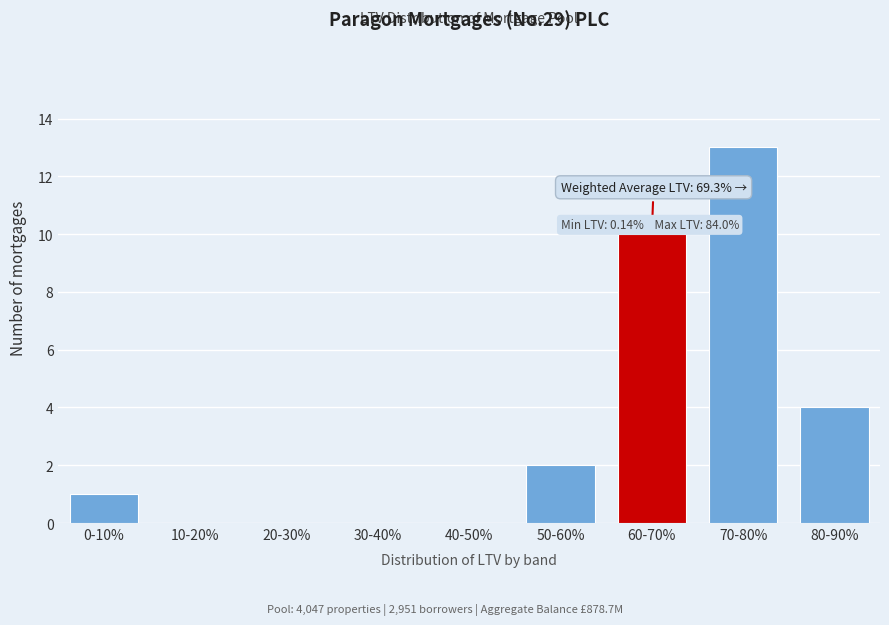

Reading right to left, list all the values displayed in this chart.

80-90%=4	70-80%=13	60-70%=10	50-60%=2	40-50%=0	30-40%=0	20-30%=0	10-20%=0	0-10%=1